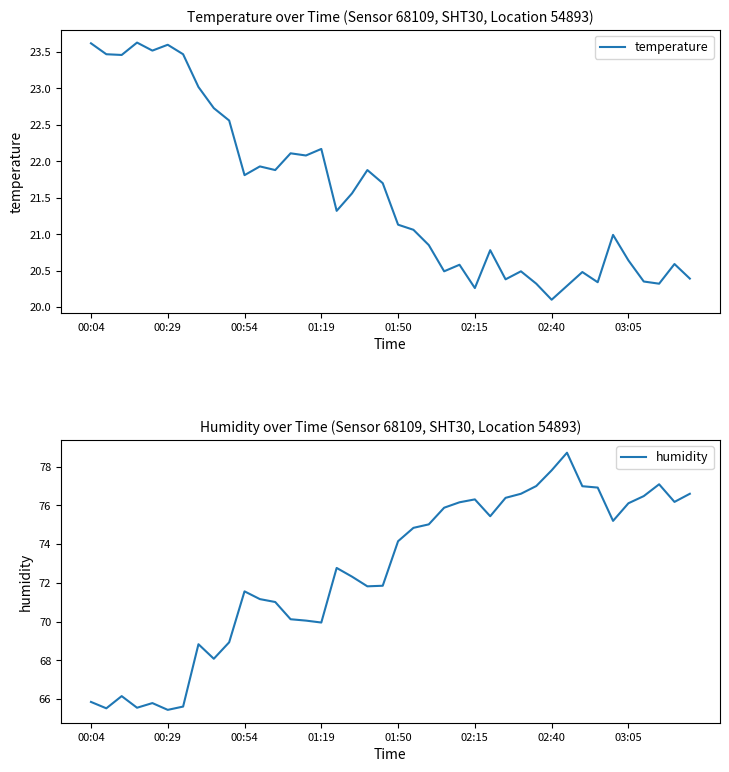

Reading left to right, list all the values displayed in this chart.

temperature: 23.6	23.5	23.5	23.6	23.5	23.6	23.5	23.0	22.7	22.6	21.8	21.9	21.9	22.1	22.1	22.2	21.3	21.6	21.9	21.7	21.1	21.1	20.9	20.5	20.6	20.3	20.8	20.4	20.5	20.3	20.1	20.3	20.5	20.3	21.0	20.6	20.4	20.3	20.6	20.4
humidity: 65.8	65.5	66.2	65.5	65.8	65.4	65.6	68.8	68.1	68.9	71.6	71.2	71.0	70.1	70.0	70.0	72.8	72.3	71.8	71.8	74.2	74.8	75.0	75.9	76.2	76.3	75.4	76.4	76.6	77.0	77.8	78.7	77.0	76.9	75.2	76.1	76.5	77.1	76.2	76.6